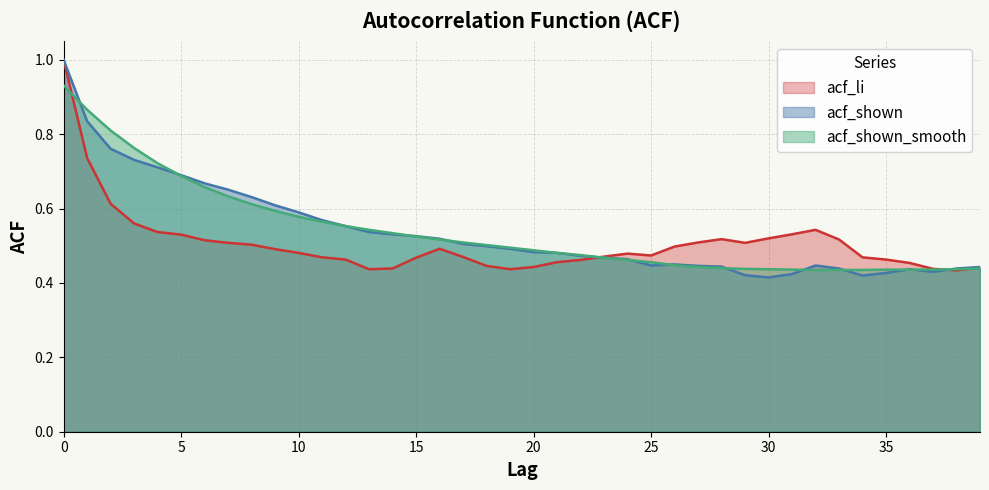

How many times do acf_shown and acf_shown_smooth cross each other?

12